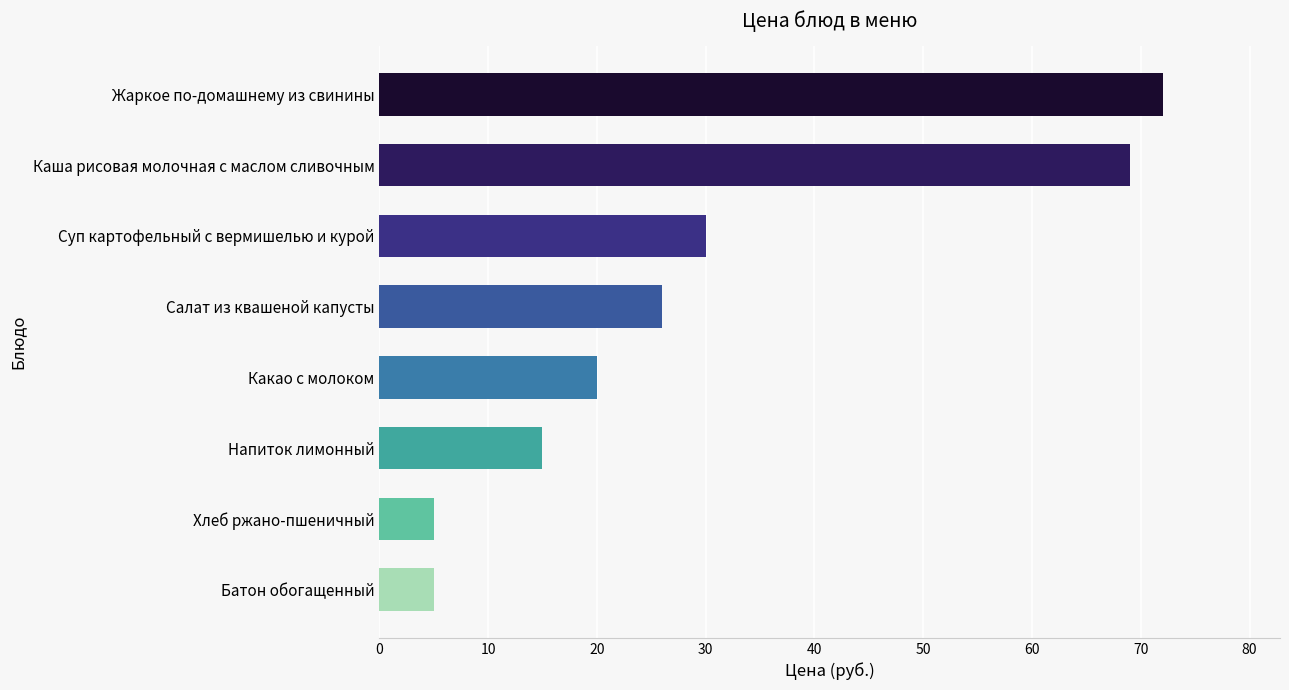

Between Хлеб ржано-пшеничный and Напиток лимонный, which is larger?

Напиток лимонный